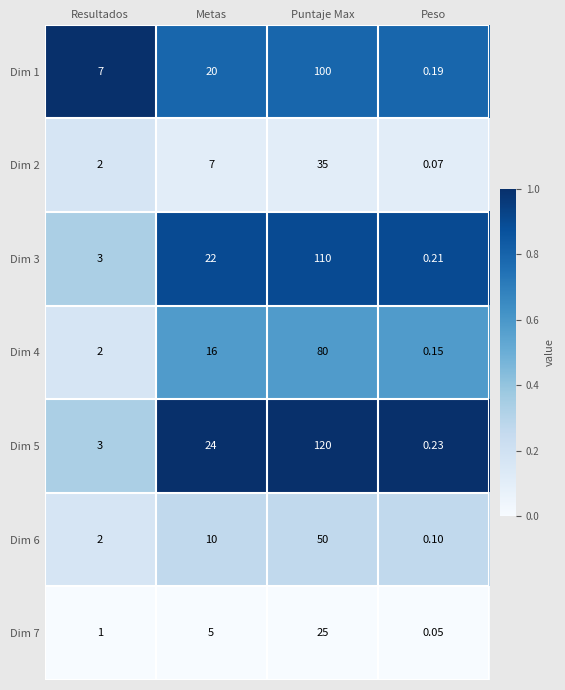

At which category does the chart reach its minimum across all series?

Peso